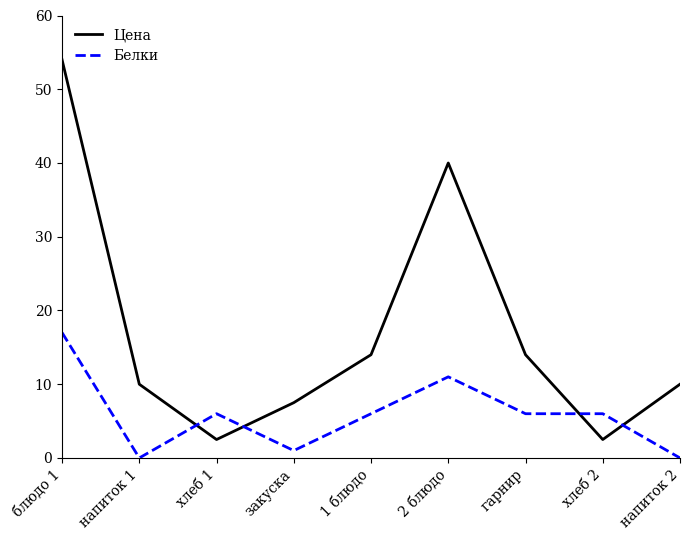

What is the lowest value of the Цена series?

2.5